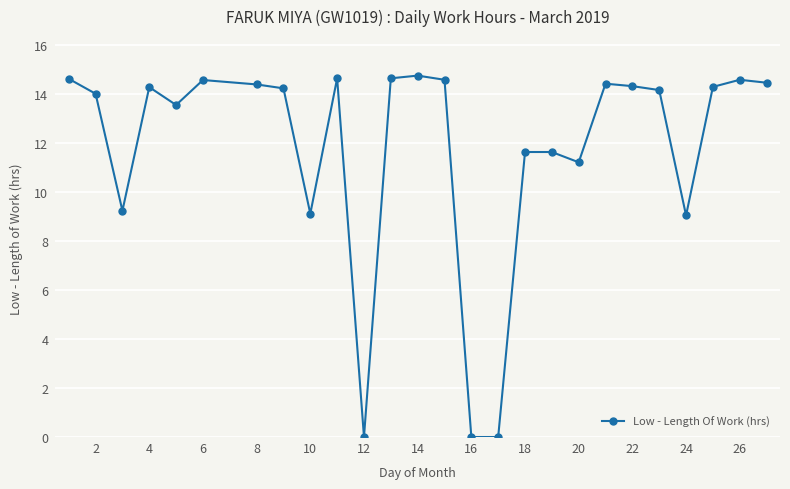

How many distinct data groups are displayed?

1